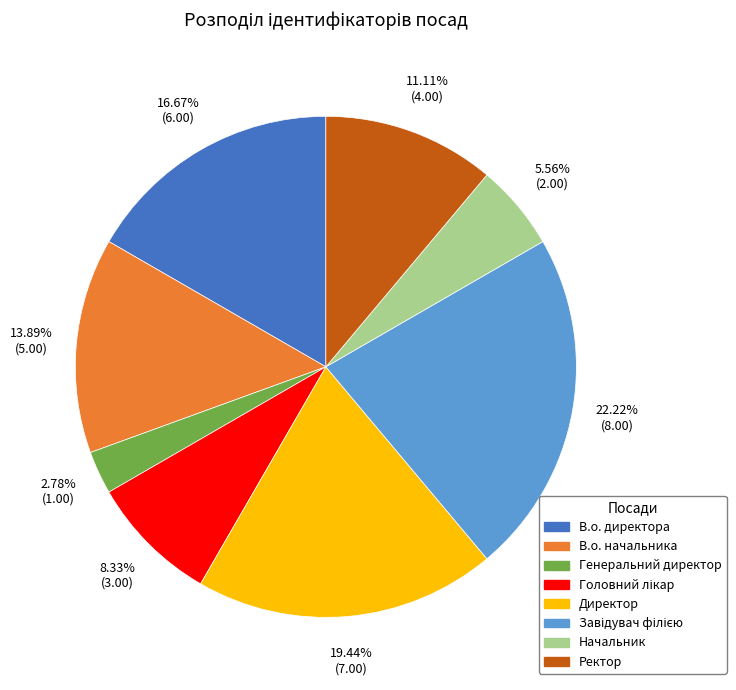

Is it true that Ректор is 11% of the pie?

True